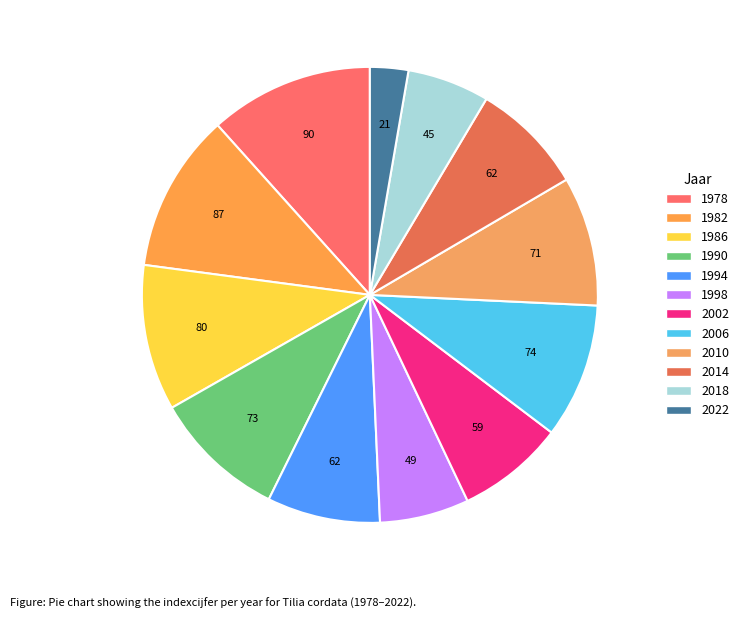

What is the total percentage of 1990 and 2002?

17.1%